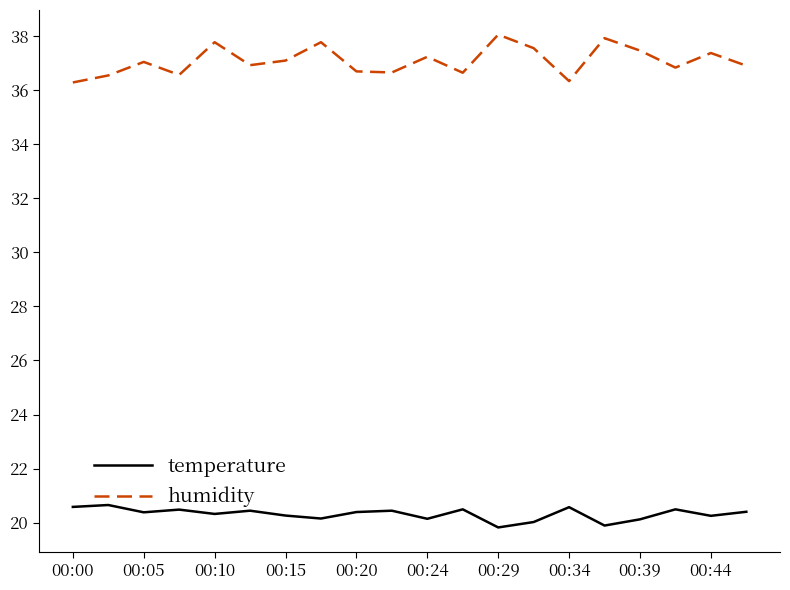

True or false: humidity and temperature intersect in this chart.

False